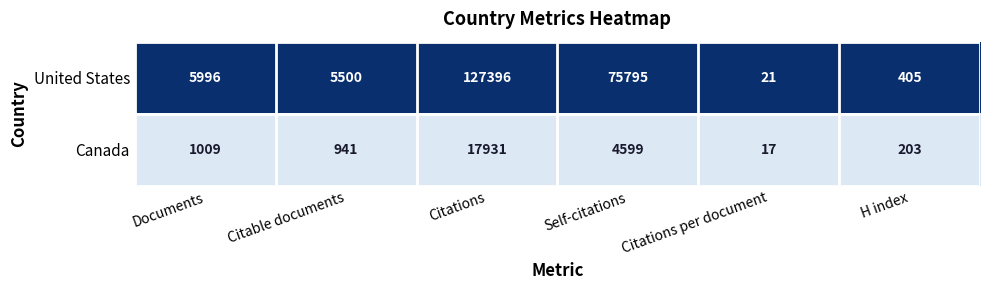

Reading right to left, list all the values displayed in this chart.

United States: 405	21	75795	127396	5500	5996
Canada: 203	17	4599	17931	941	1009